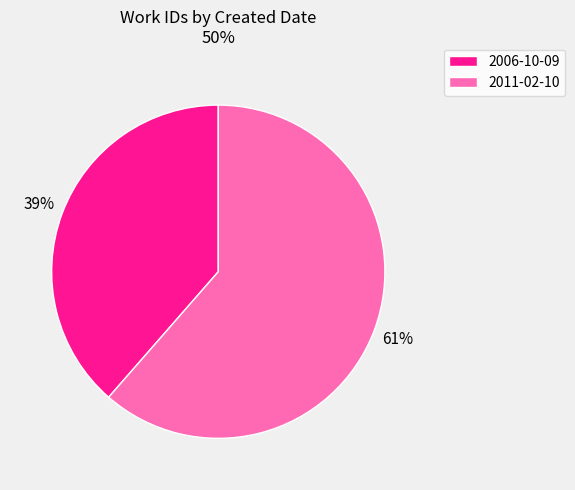

True or false: 2006-10-09 accounts for 39% of the total.

True